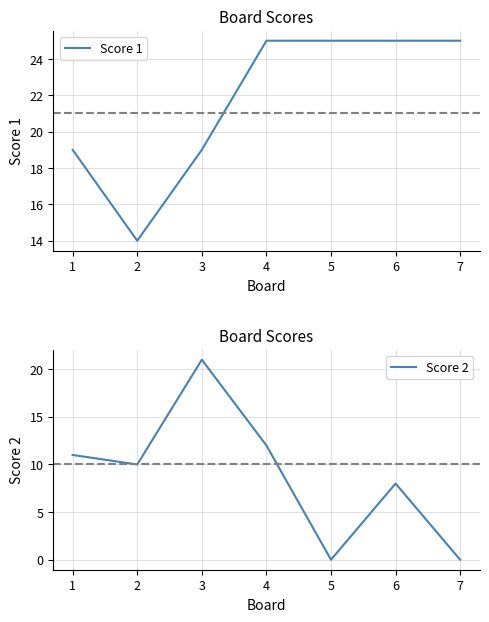

What are all the series names shown in the legend?

Score 1, Score 2